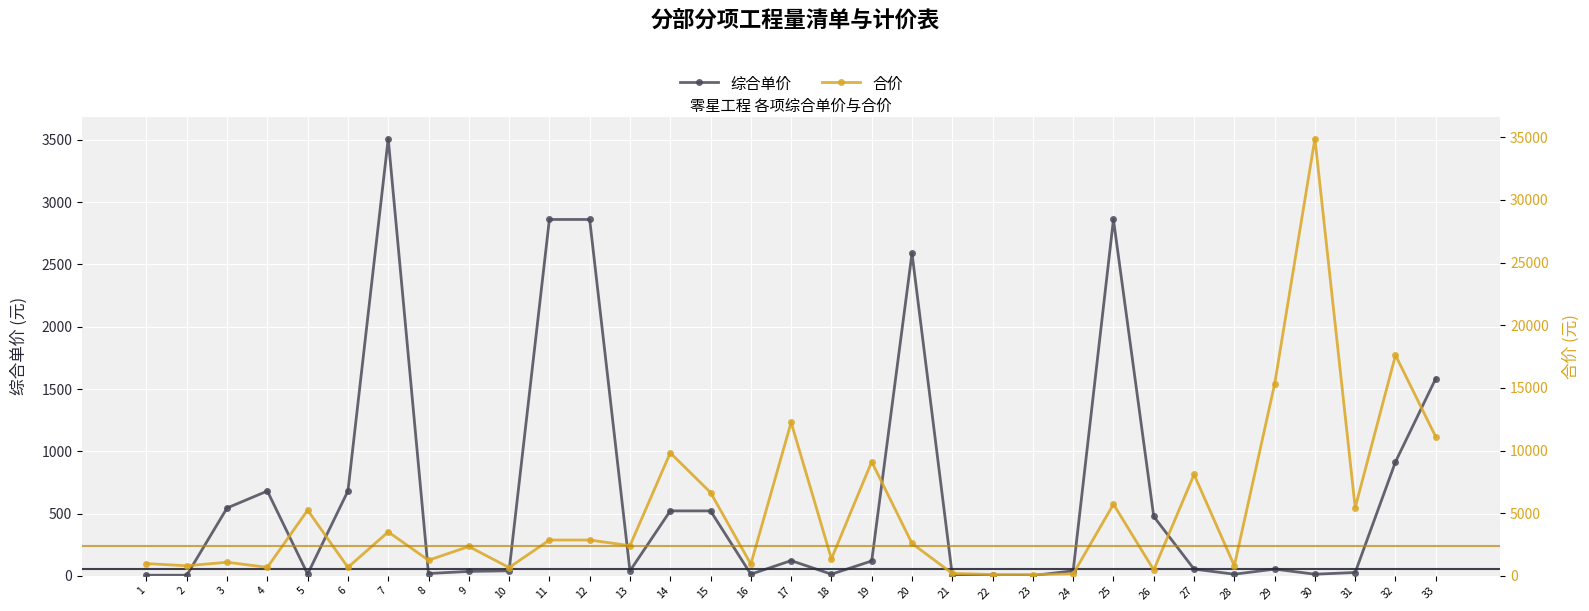

Where does the 综合单价 series first go above 54?

3